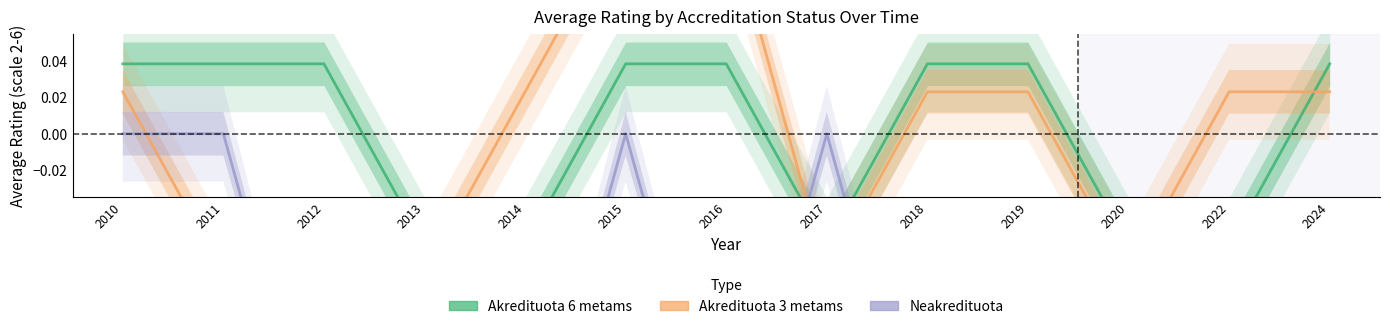

How many interior local valleys does the Akredituota 3 metams series have?

2